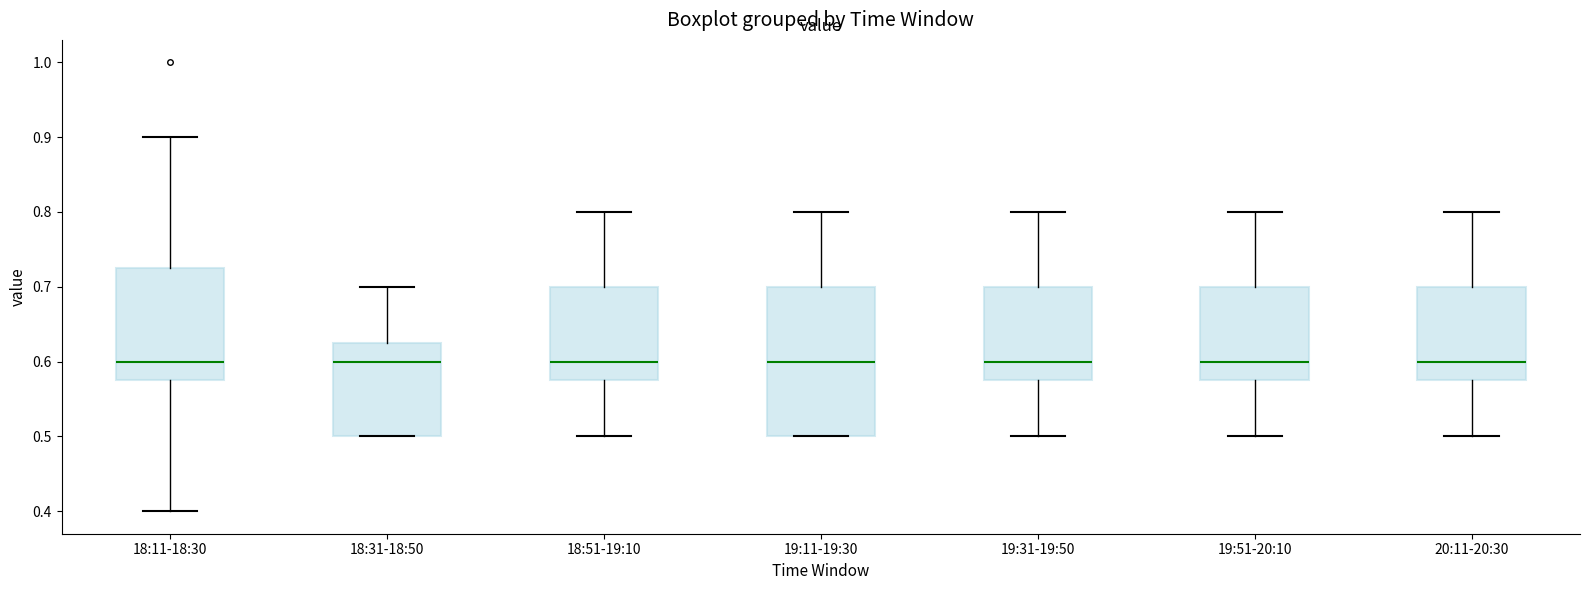

Reading left to right, transcribe this box plot: for each box, give where its median line is, the range the box spans, and where its two whiskers end, as read against the y-axis. The values are not printed on the chart, so give them approximately, as read against the axis.

18:11-18:30: median 0.60, box 0.58 to 0.73, whiskers 0.40 to 0.90
18:31-18:50: median 0.60, box 0.50 to 0.63, whiskers 0.50 to 0.70
18:51-19:10: median 0.60, box 0.58 to 0.70, whiskers 0.50 to 0.80
19:11-19:30: median 0.60, box 0.50 to 0.70, whiskers 0.50 to 0.80
19:31-19:50: median 0.60, box 0.58 to 0.70, whiskers 0.50 to 0.80
19:51-20:10: median 0.60, box 0.58 to 0.70, whiskers 0.50 to 0.80
20:11-20:30: median 0.60, box 0.58 to 0.70, whiskers 0.50 to 0.80